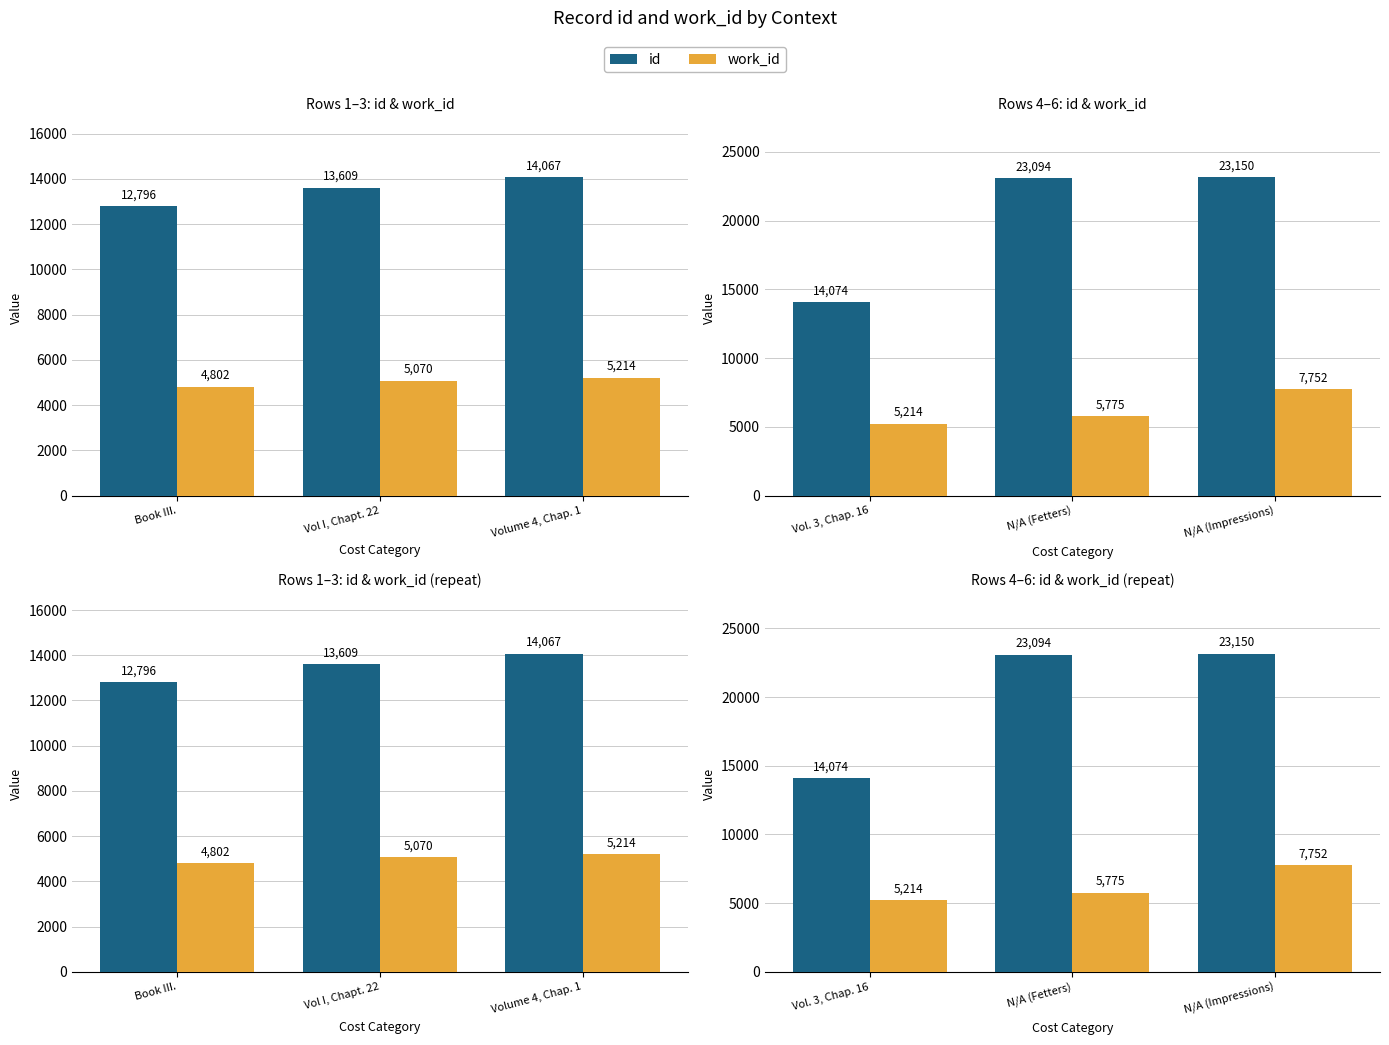

What is the value of the work_id bar at the 3rd from the left?

7752